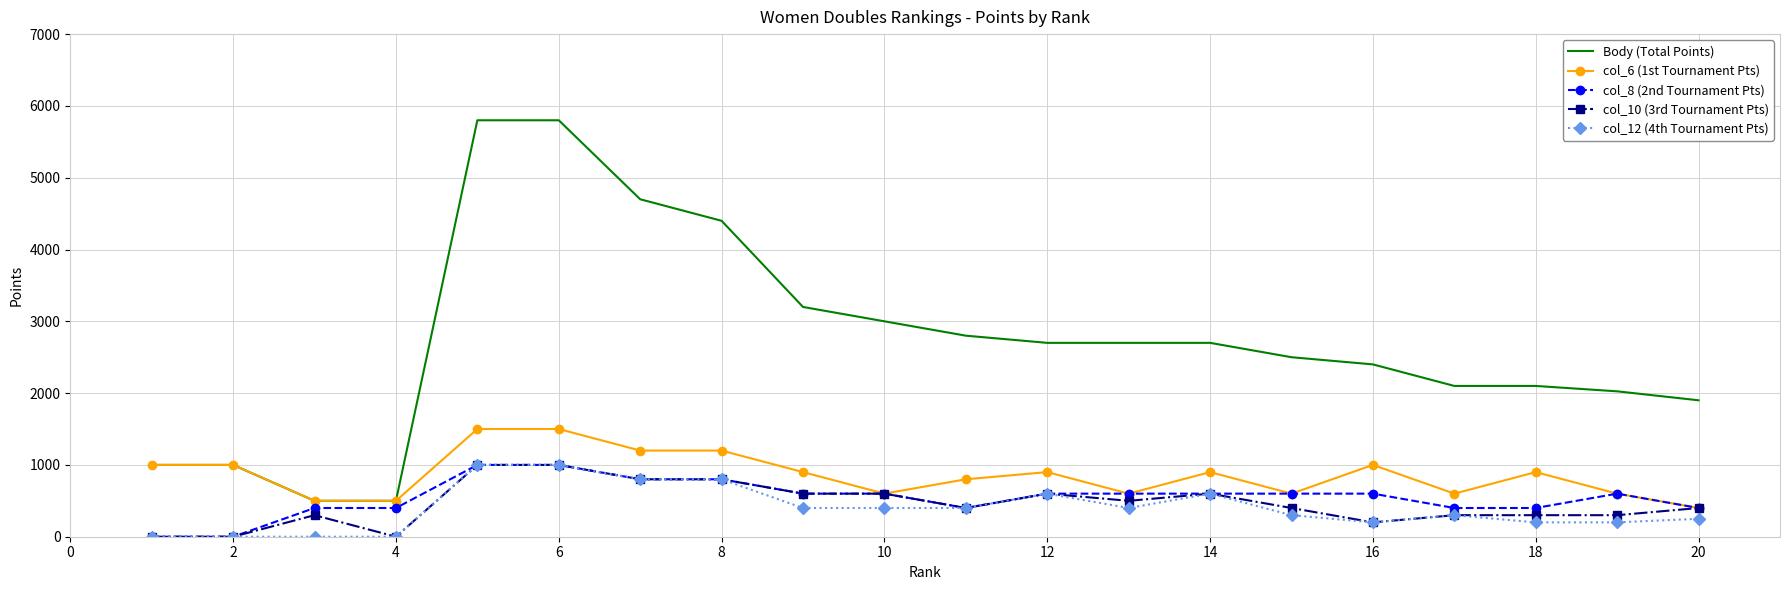

Which series has the largest total across all categories?

Body (Total Points)